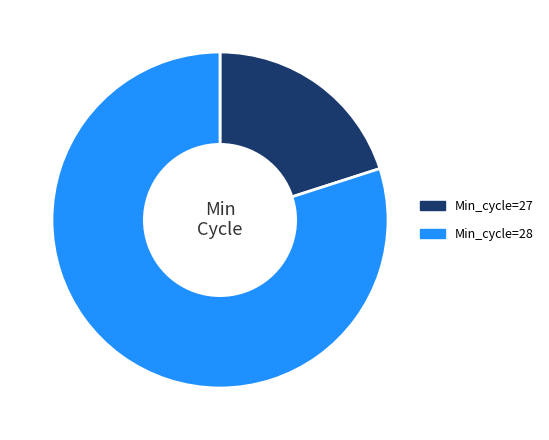

Is the sum of Min_cycle=27 and Min_cycle=28 greater than half?

Yes